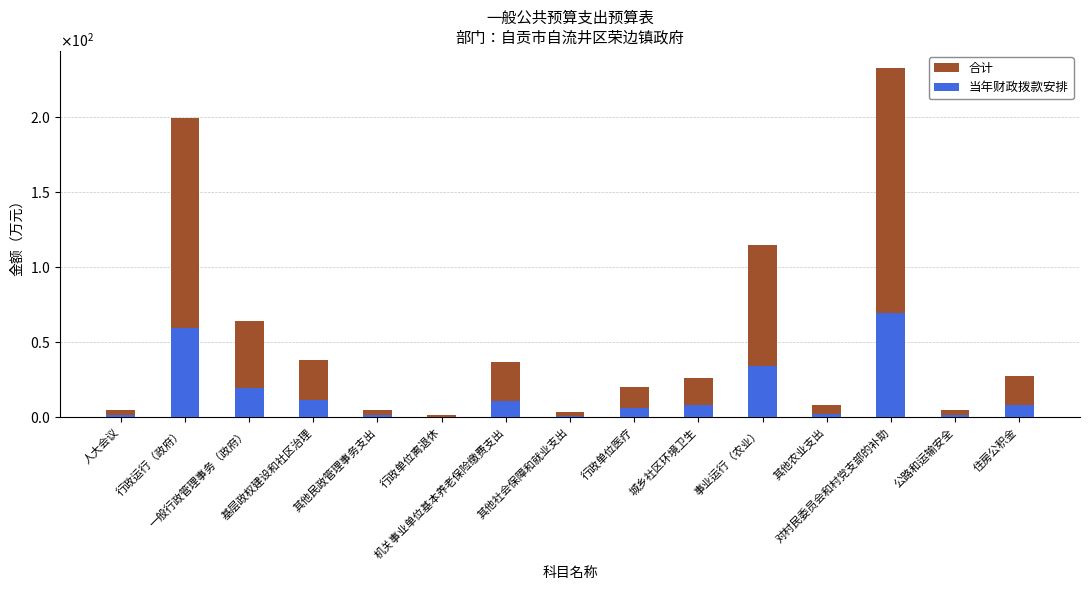

Count the number of data series in this chart.

2